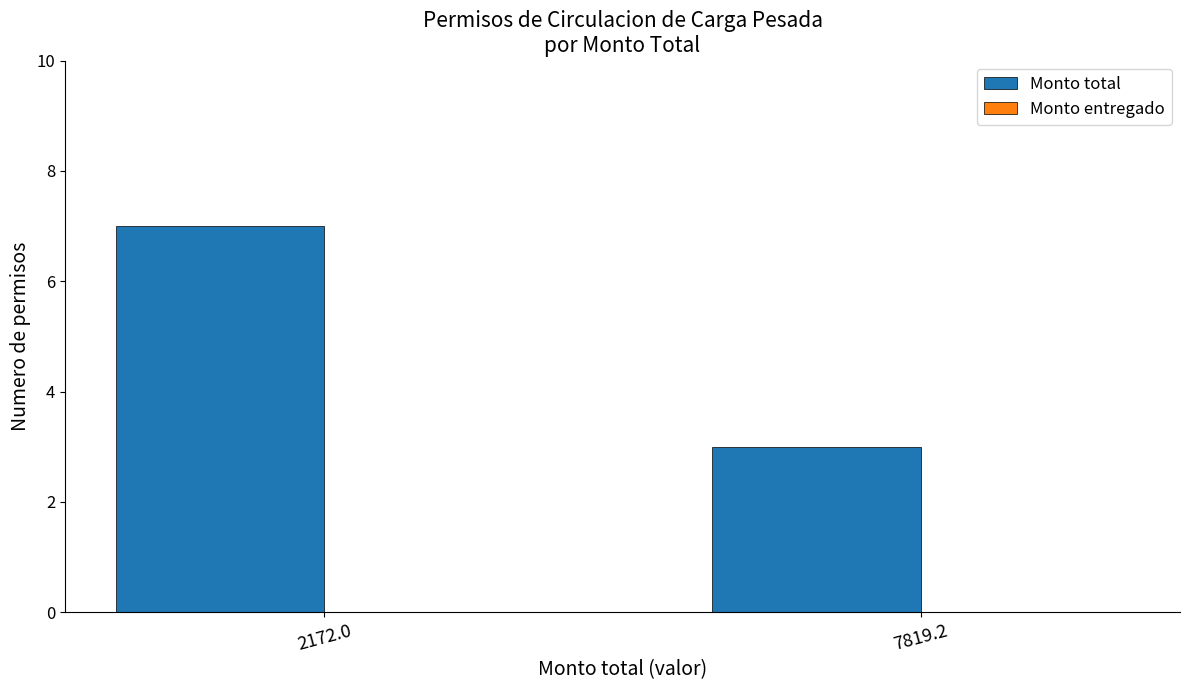

What is the change in value from 2172.0 to 7819.2?

-4